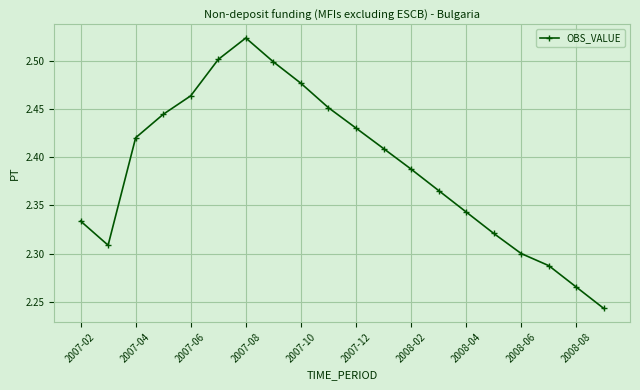

How many interior local valleys (lower than both neighbors) does the data have?

1